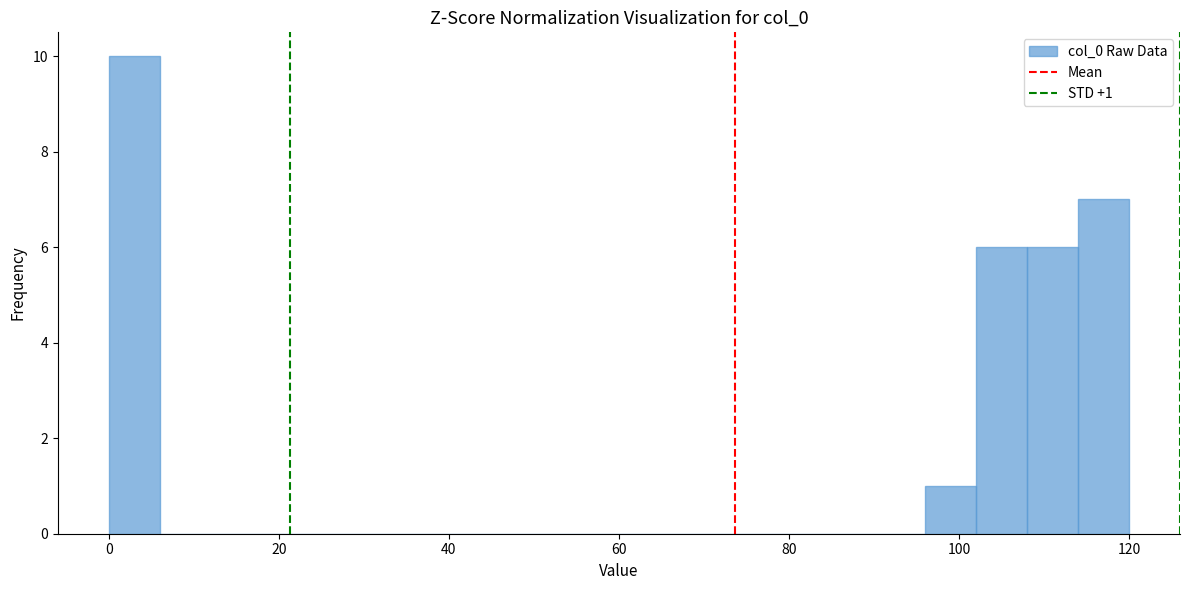

Read against the x-axis, roughly where is the centre of the tallest bar?

4